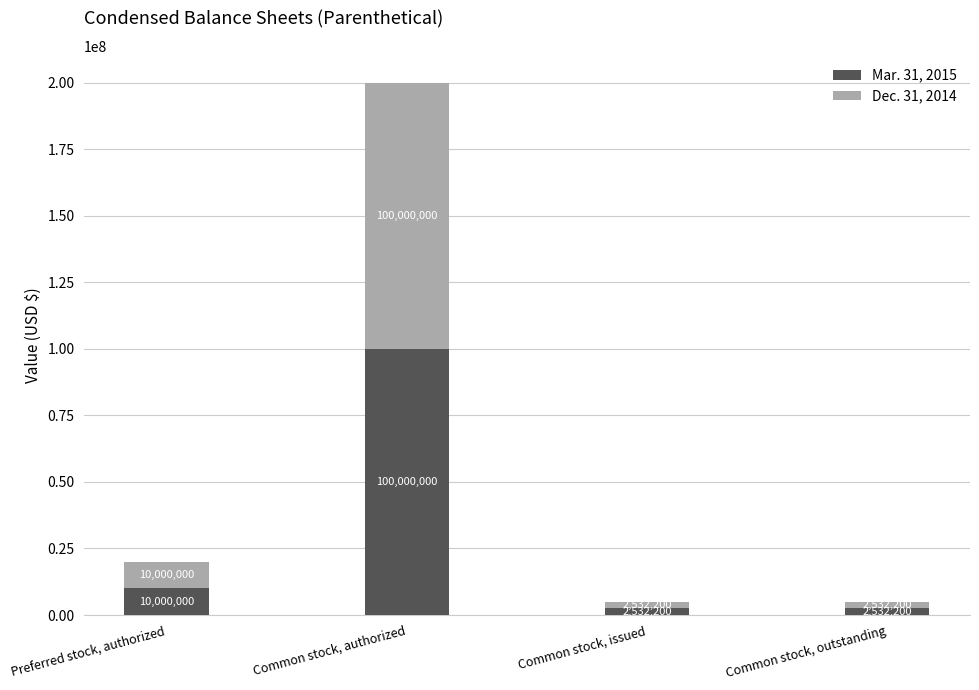

The value of Mar. 31, 2015 at Common stock, issued is 2532200. True or false?

True